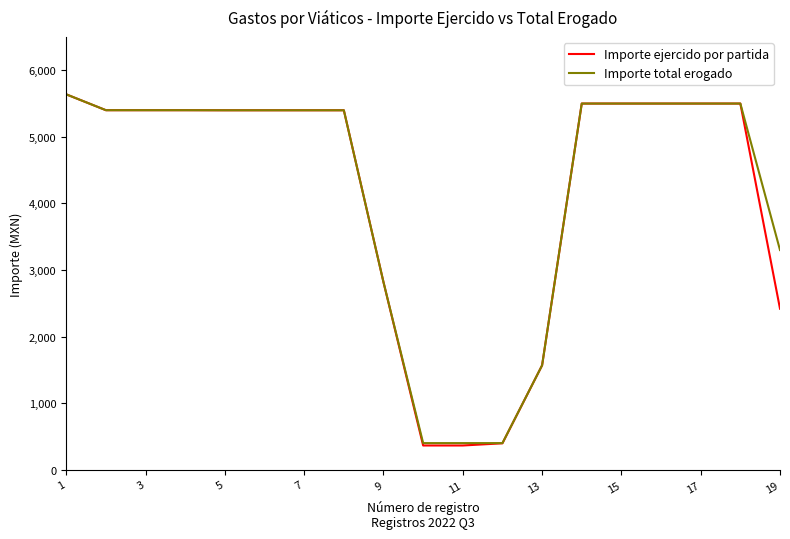

Which series has the largest range (max minus min)?

Importe ejercido por partida